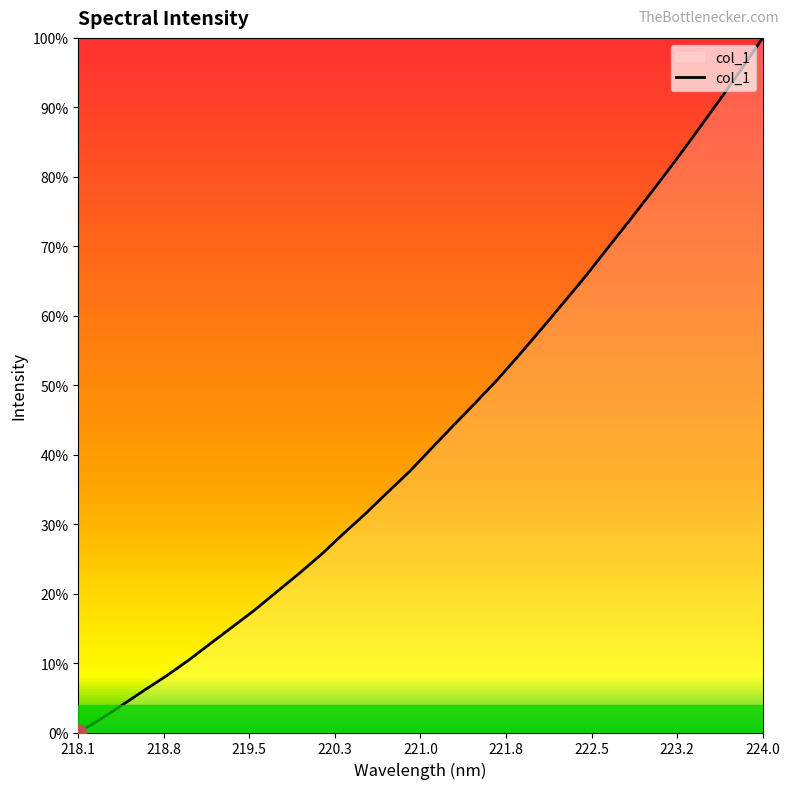

Does the chart have visible grid lines?

No